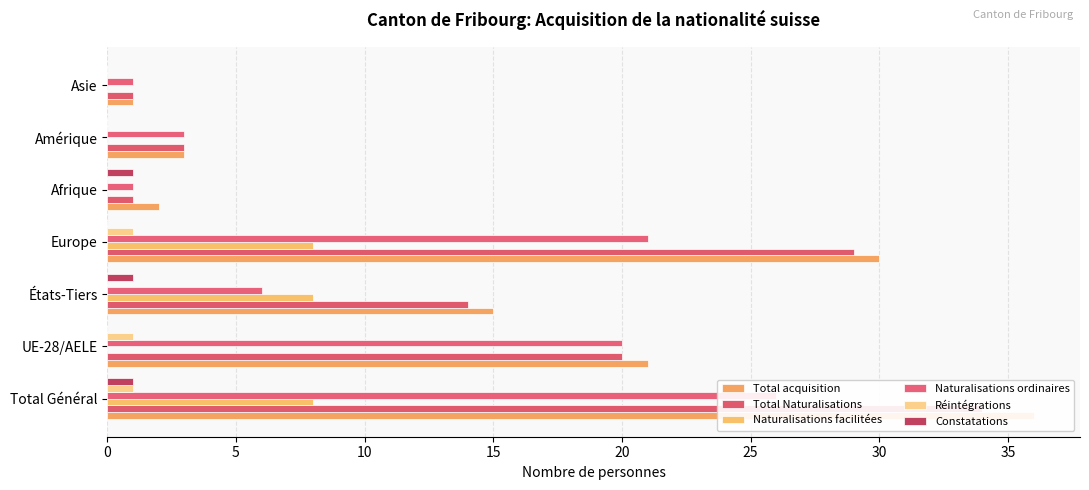

What is the difference between the maximum and minimum values in the Total acquisition series?

35